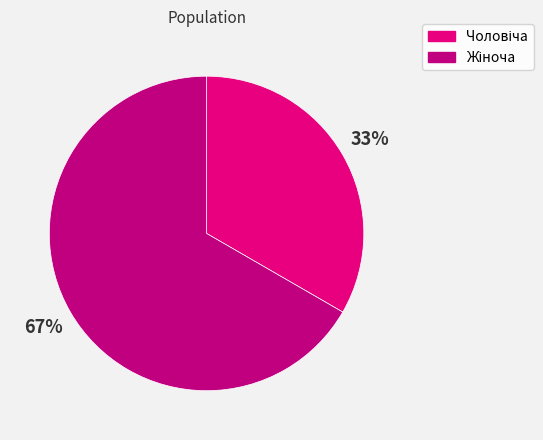

To the nearest percent, what is the average slice percentage?

50%